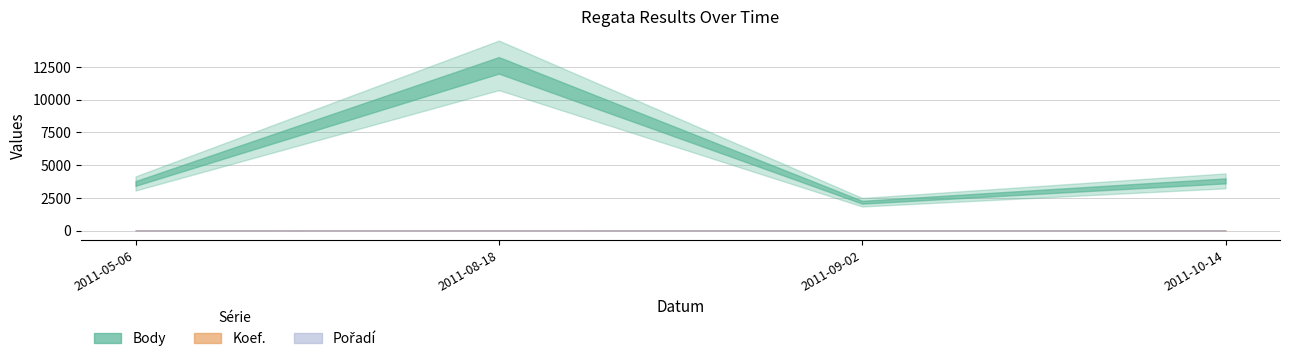

Rank the categories by Pořadí value from highest to lowest.

2011-10-14, 2011-09-02, 2011-05-06, 2011-08-18